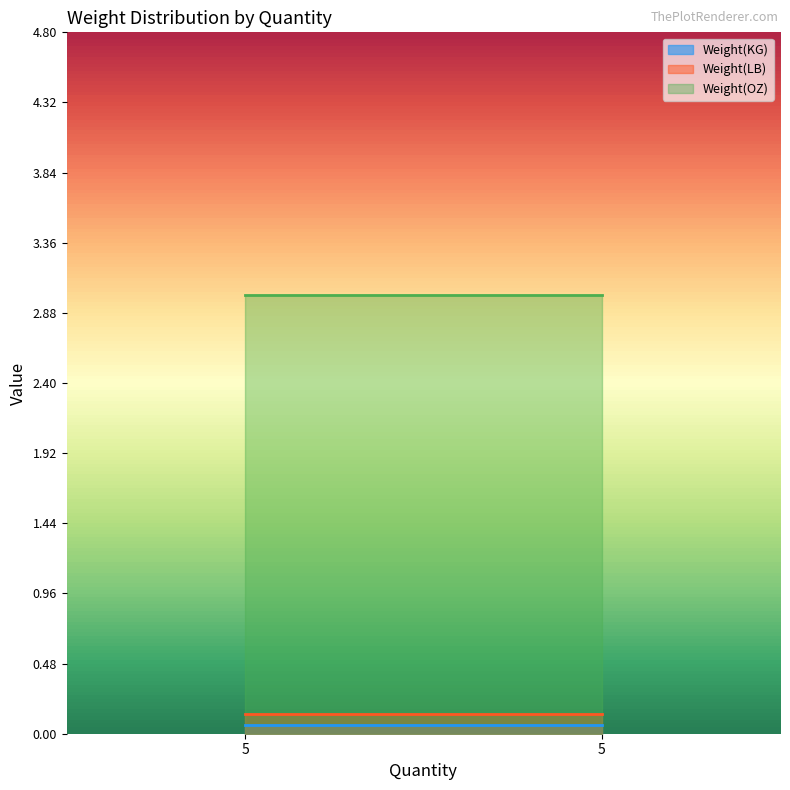

Rank the series at 5 from highest to lowest value.

Weight(OZ), Weight(LB), Weight(KG)